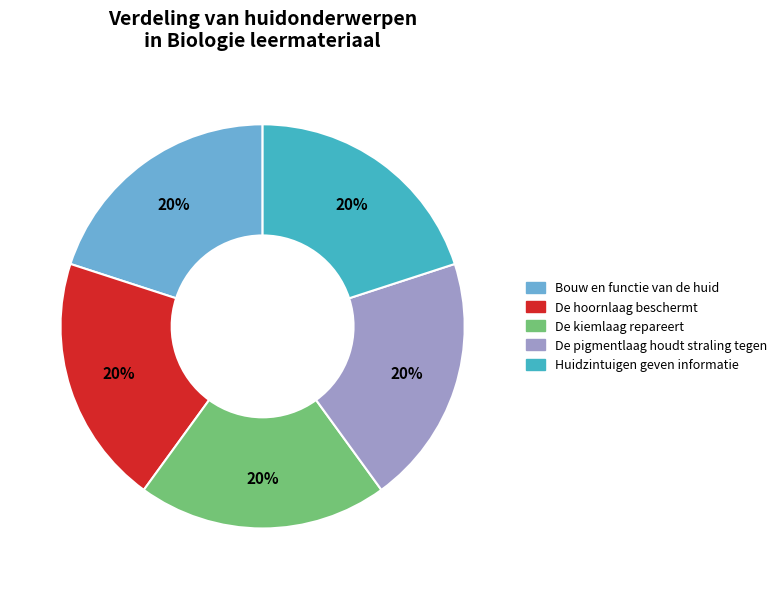

Does De hoornlaag beschermt represent more than half of the total?

No